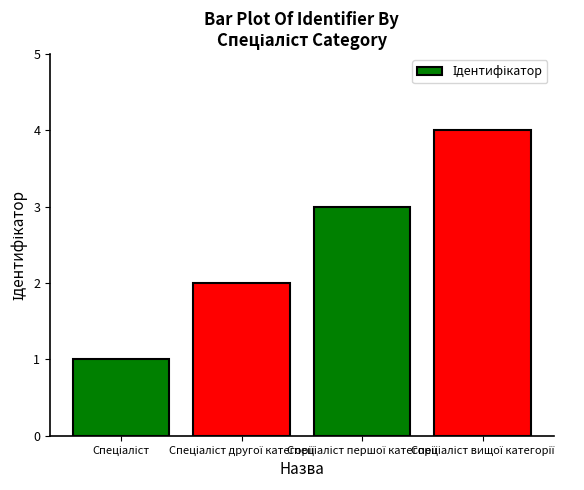

What is the difference between the maximum and minimum values?

3